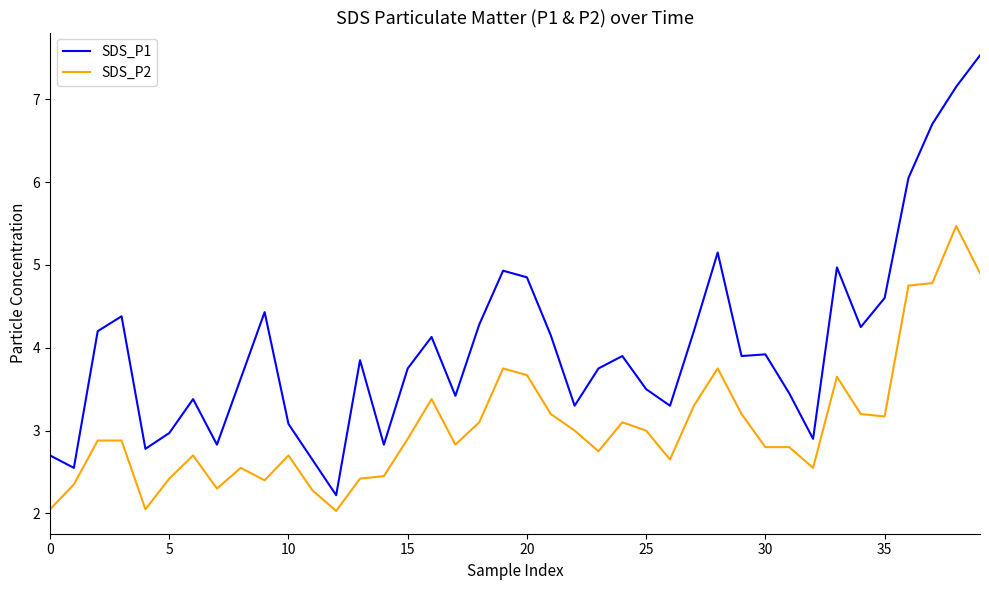

Which series has the largest total across all categories?

SDS_P1